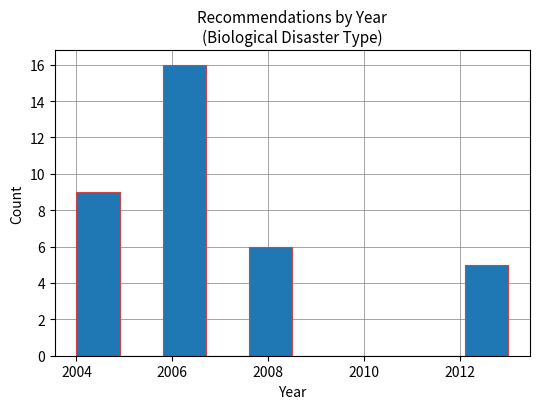

Over which range of the x-axis is the bar tallest?

2005.8 to 2006.7